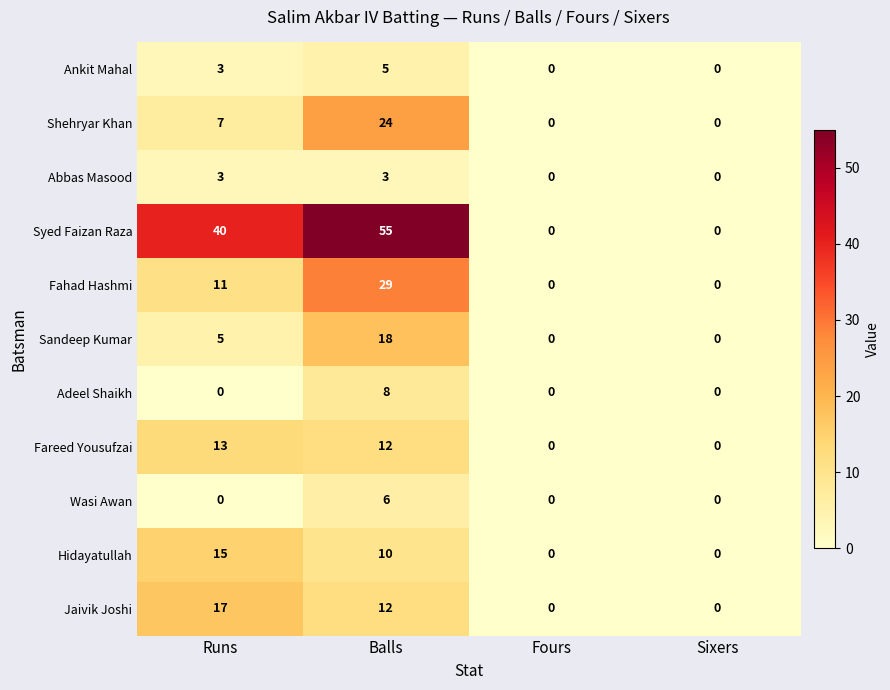

The value of Abbas Masood at Runs is 3. True or false?

True